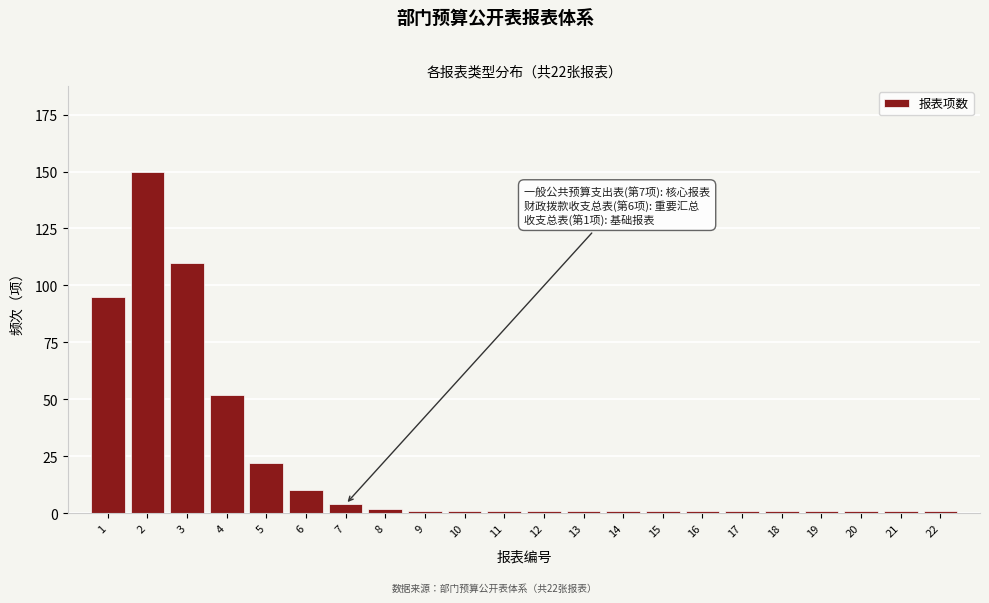

Reading right to left, what are all the values shown in this chart?

1	1	1	1	1	1	1	1	1	1	1	1	1	1	2	4	10	22	52	110	150	95